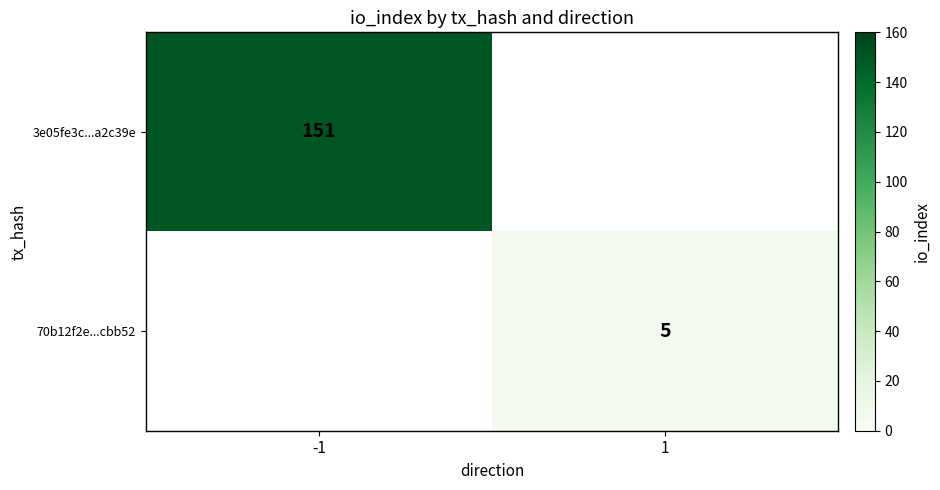

What is the maximum value shown in the chart?

151.0